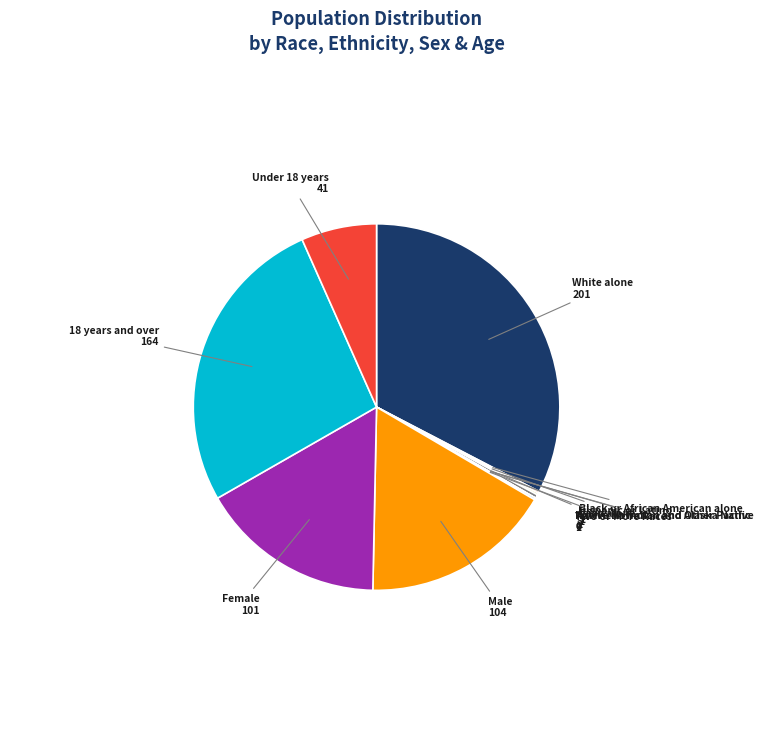

Is there any slice that represents more than half of the pie?

No